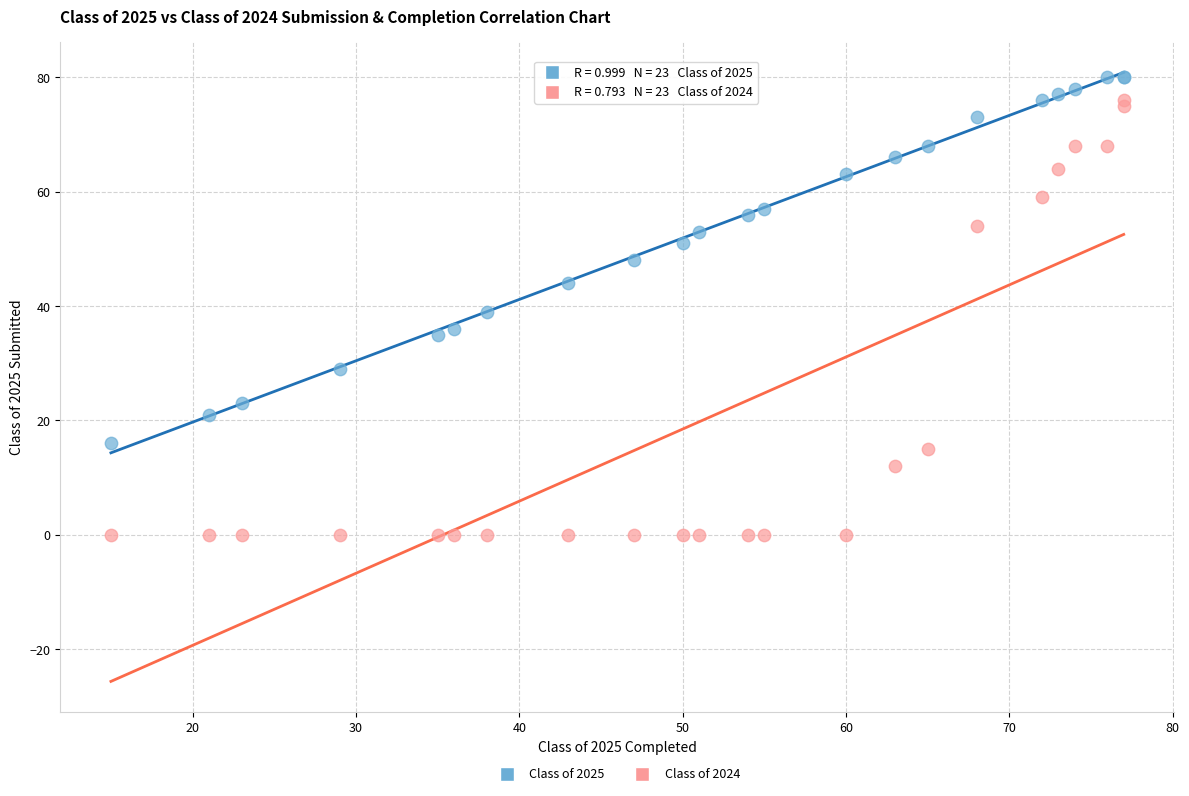

Which series contains the highest Y value?

Class of 2025